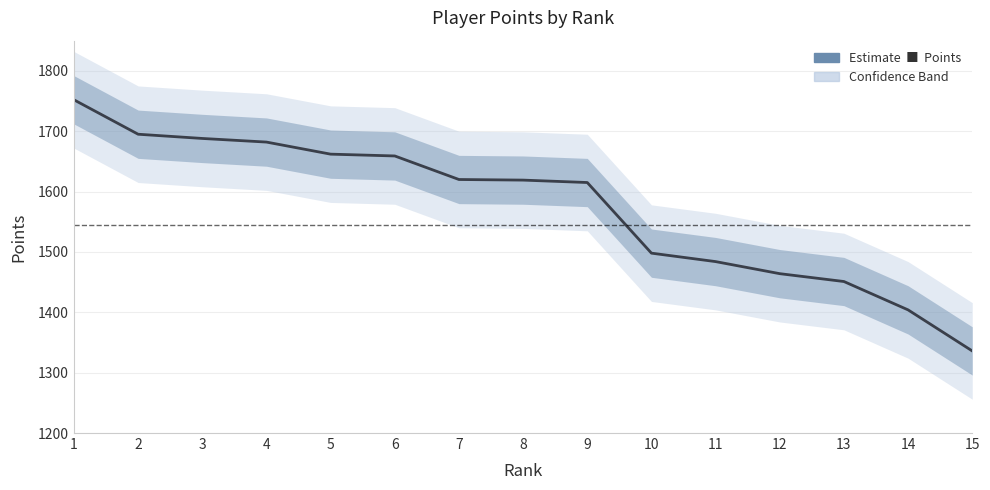

What is the difference between the values at 13 and 11?

33